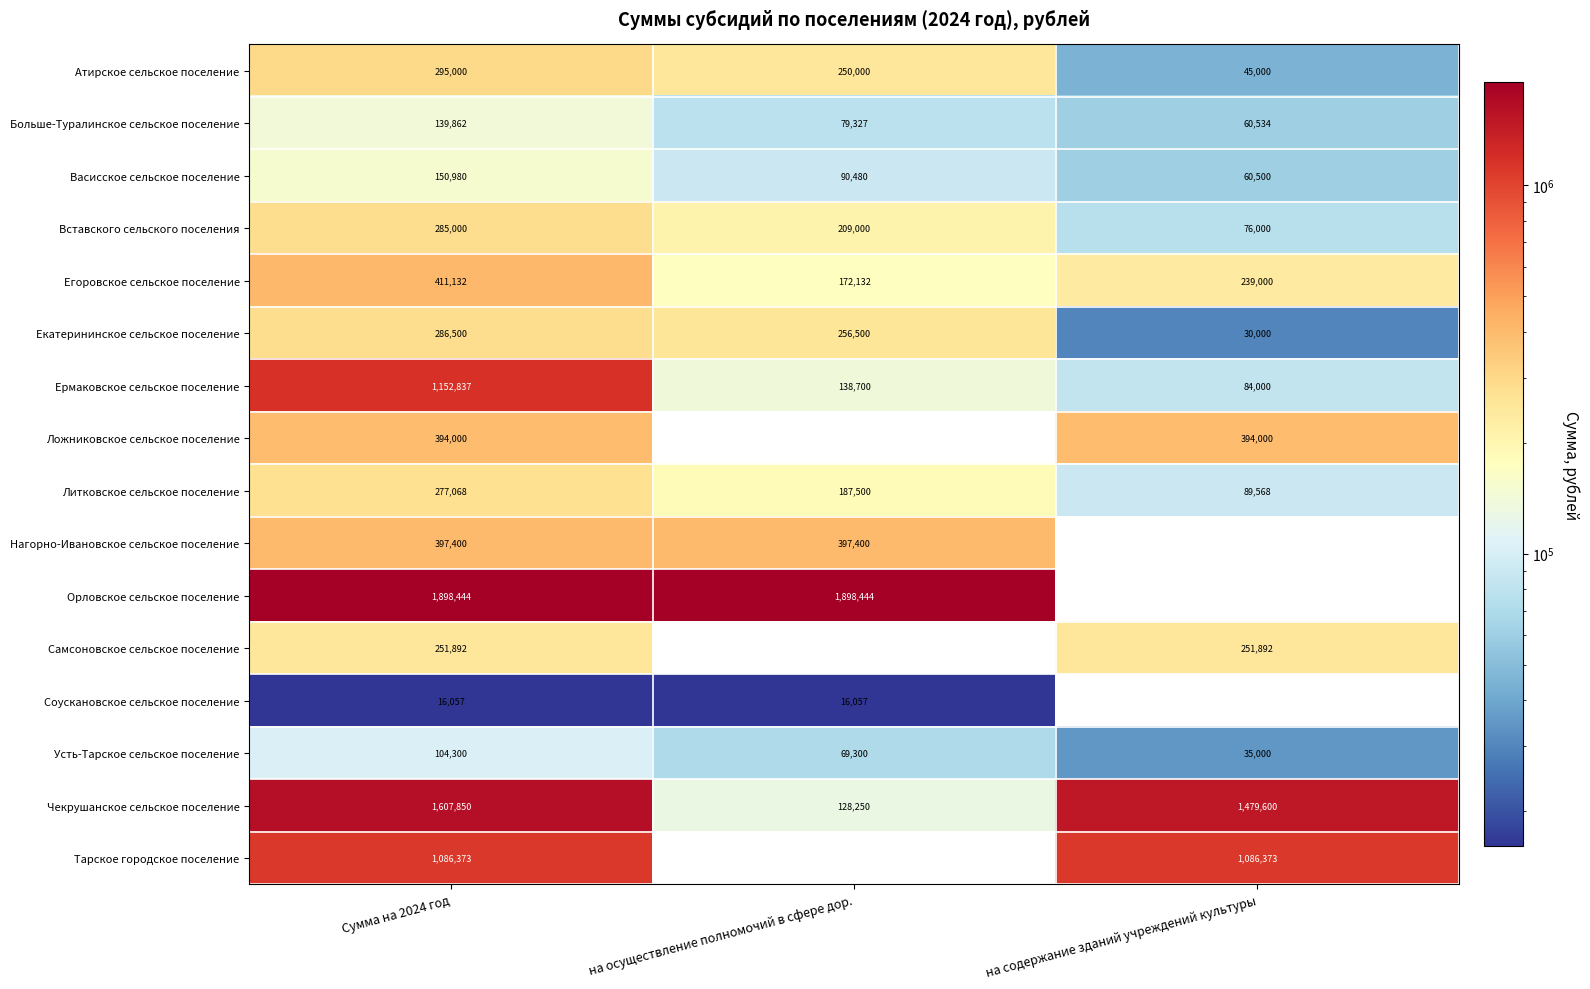

Is the value of Атирское сельское поселение at на осуществление полномочий в сфере дор. greater than the value of Усть-Тарское сельское поселение at Сумма на 2024 год?

Yes